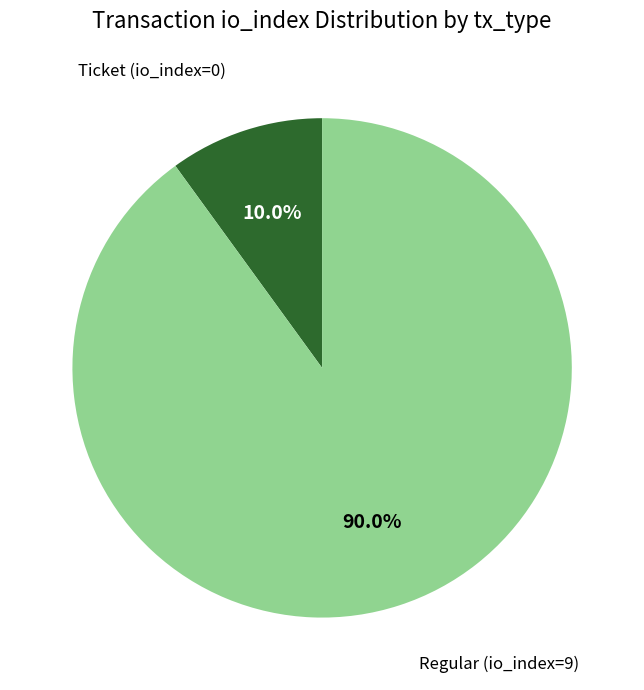

What is the largest slice in the pie chart?

Regular (io_index=9)